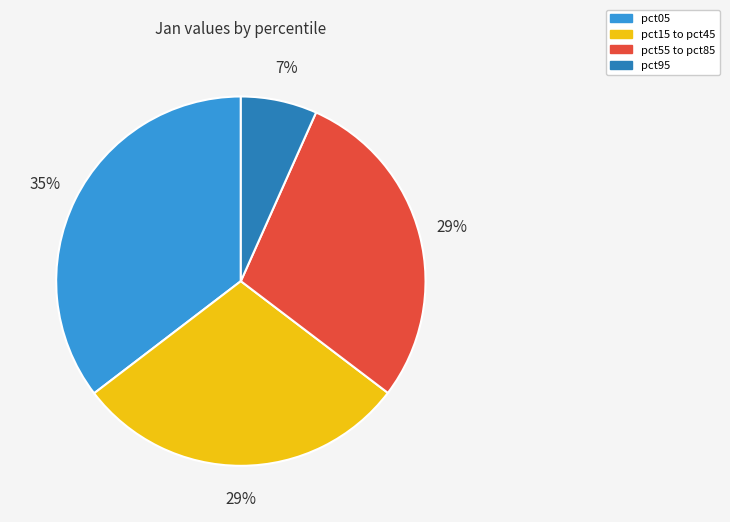

Is there any slice that represents more than half of the pie?

No